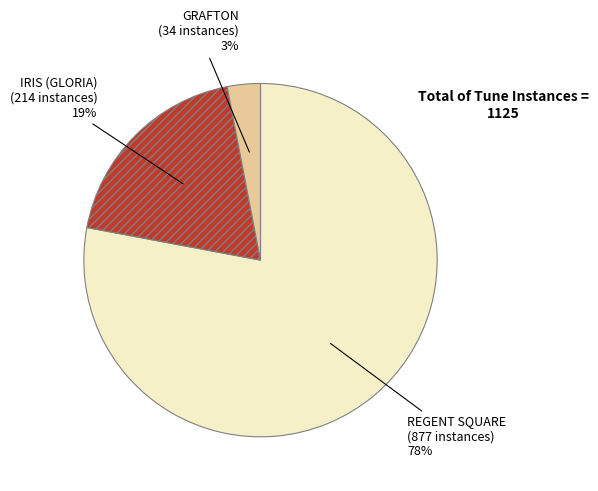

Approximately how many times larger is the value at REGENT SQUARE compared to IRIS (GLORIA)?

4.1